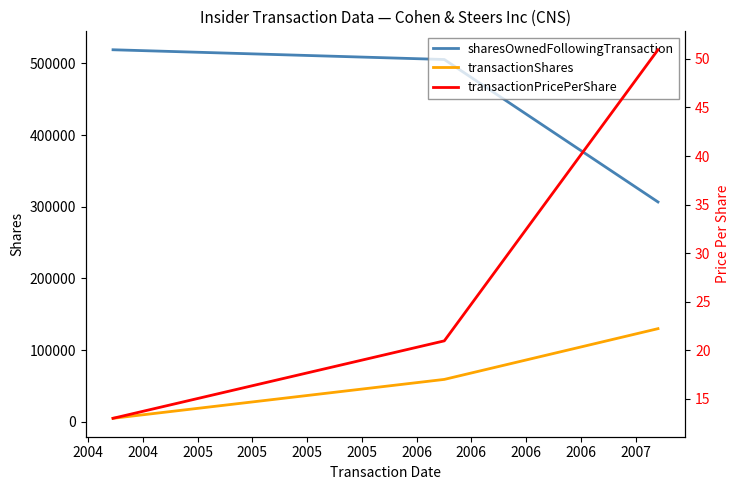

Reading right to left, transcribe all the data shown in this chart.

sharesOwnedFollowingTransaction: 306695.0	505379.0	518965.0
transactionShares: 130000.0	59240.0	5000.0
transactionPricePerShare: 50.9	21.0	13.0